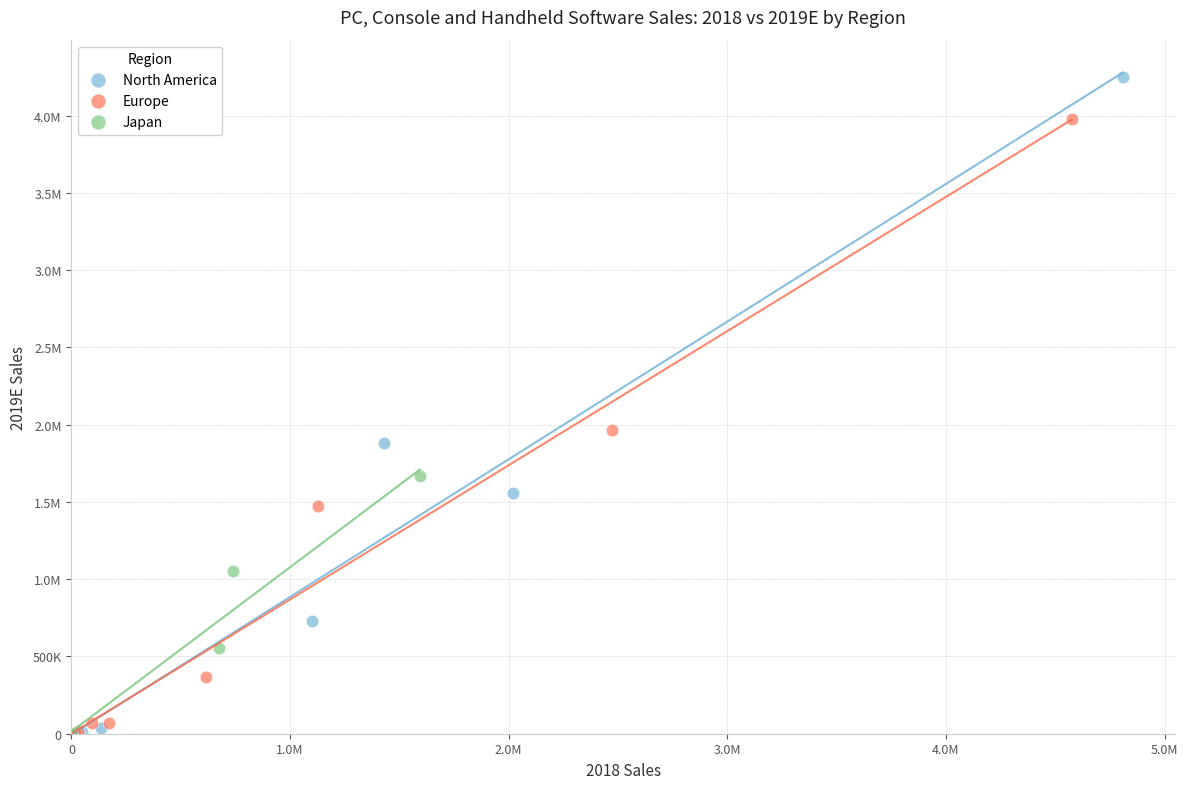

What are all the series names shown in the legend?

North America, Europe, Japan